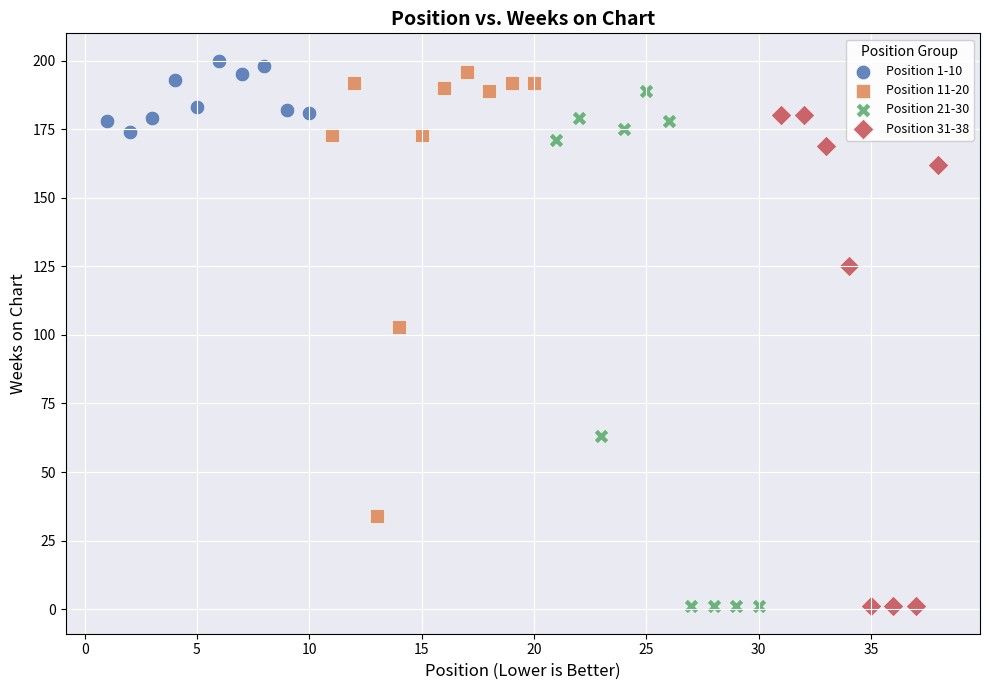

Which series has the widest spread of Y values?

Position 21-30